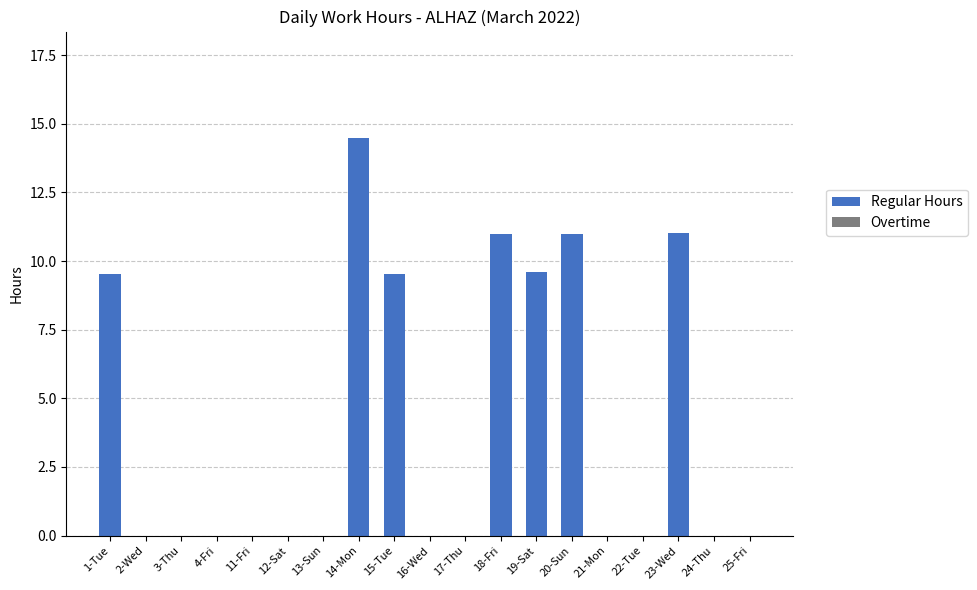

Between 20-Sun and 17-Thu, which is larger?

20-Sun